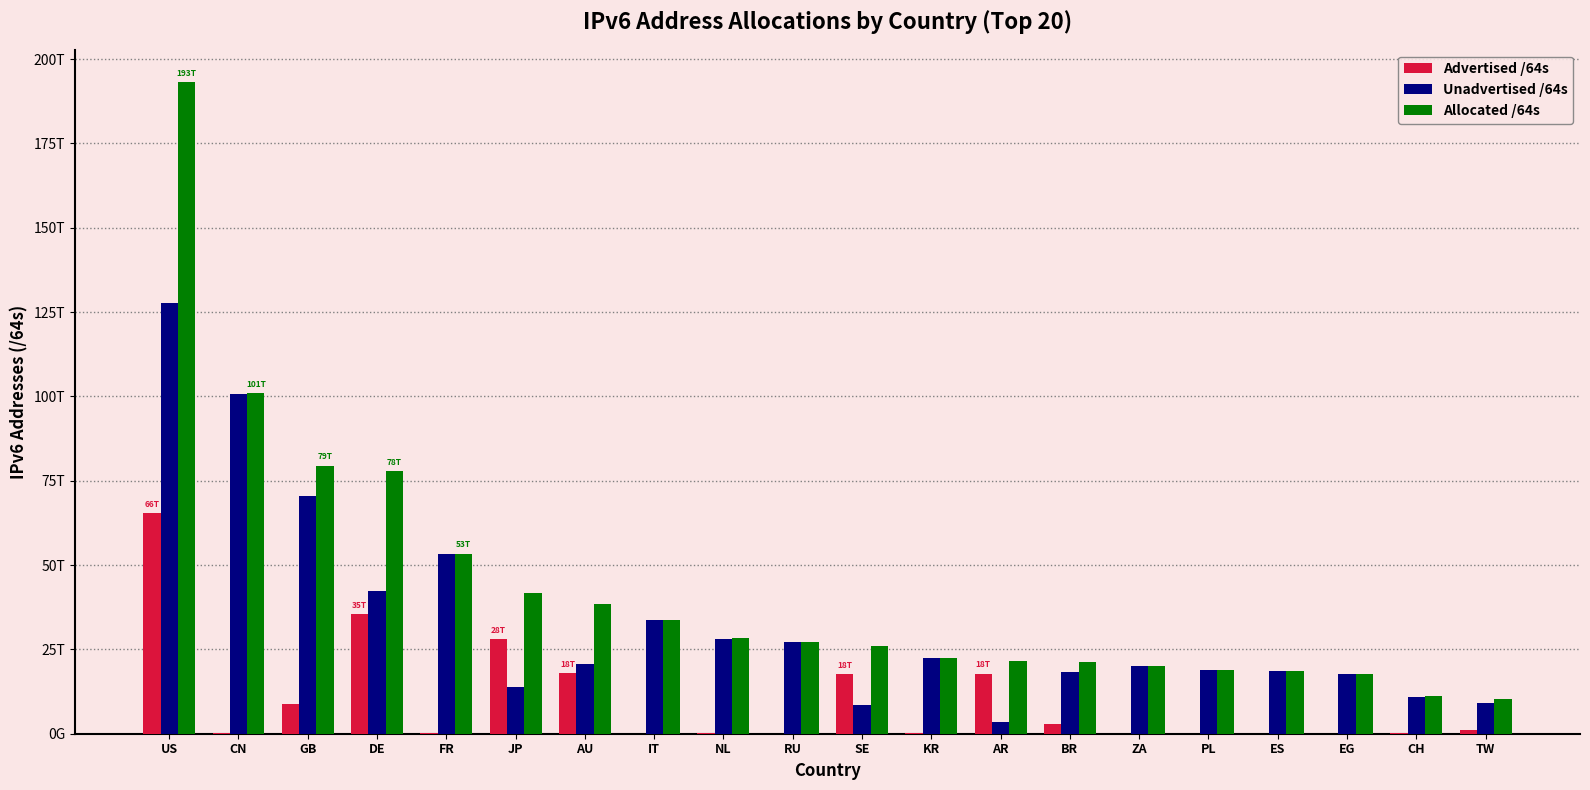

What is the maximum value for Allocated /64s?

193149312958464